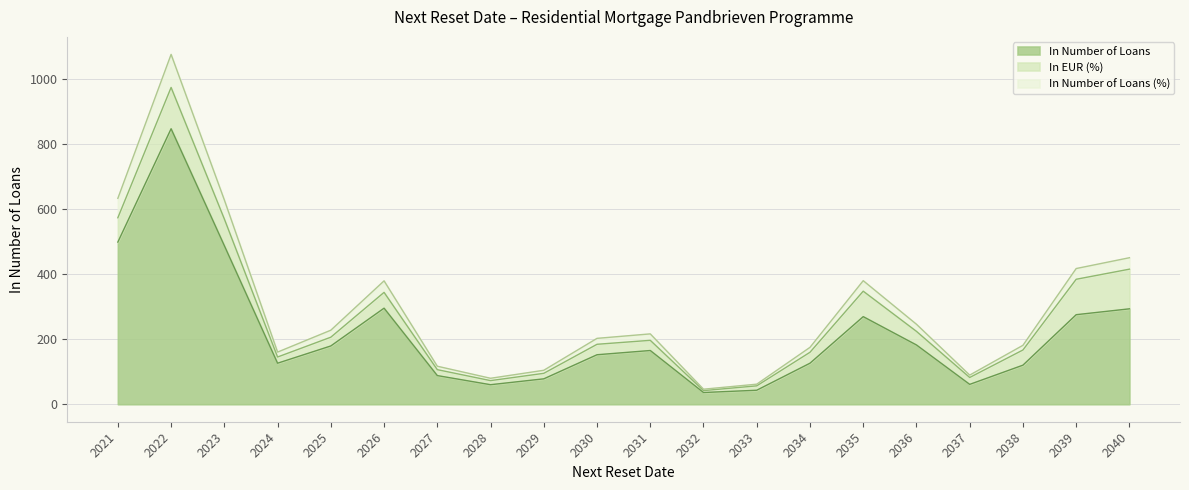

The In Number of Loans series shows 109.1 at 2035. True or false?

False